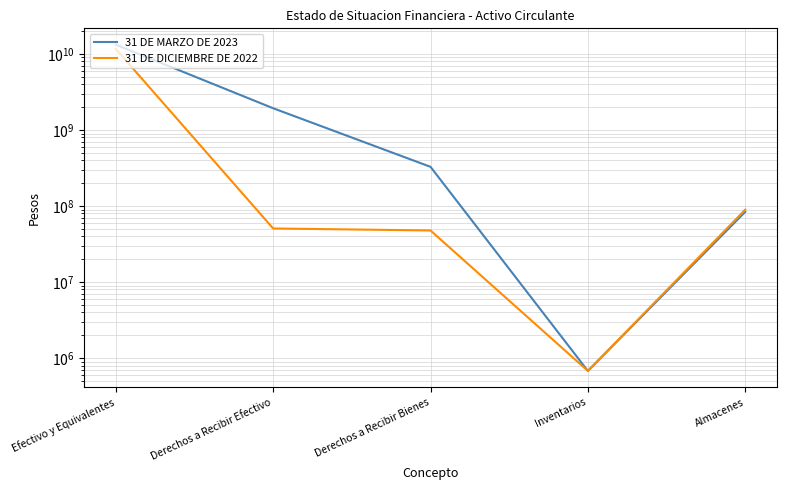

True or false: 31 DE DICIEMBRE DE 2022 has a value of 50782194 at Derechos a Recibir Efectivo.

True